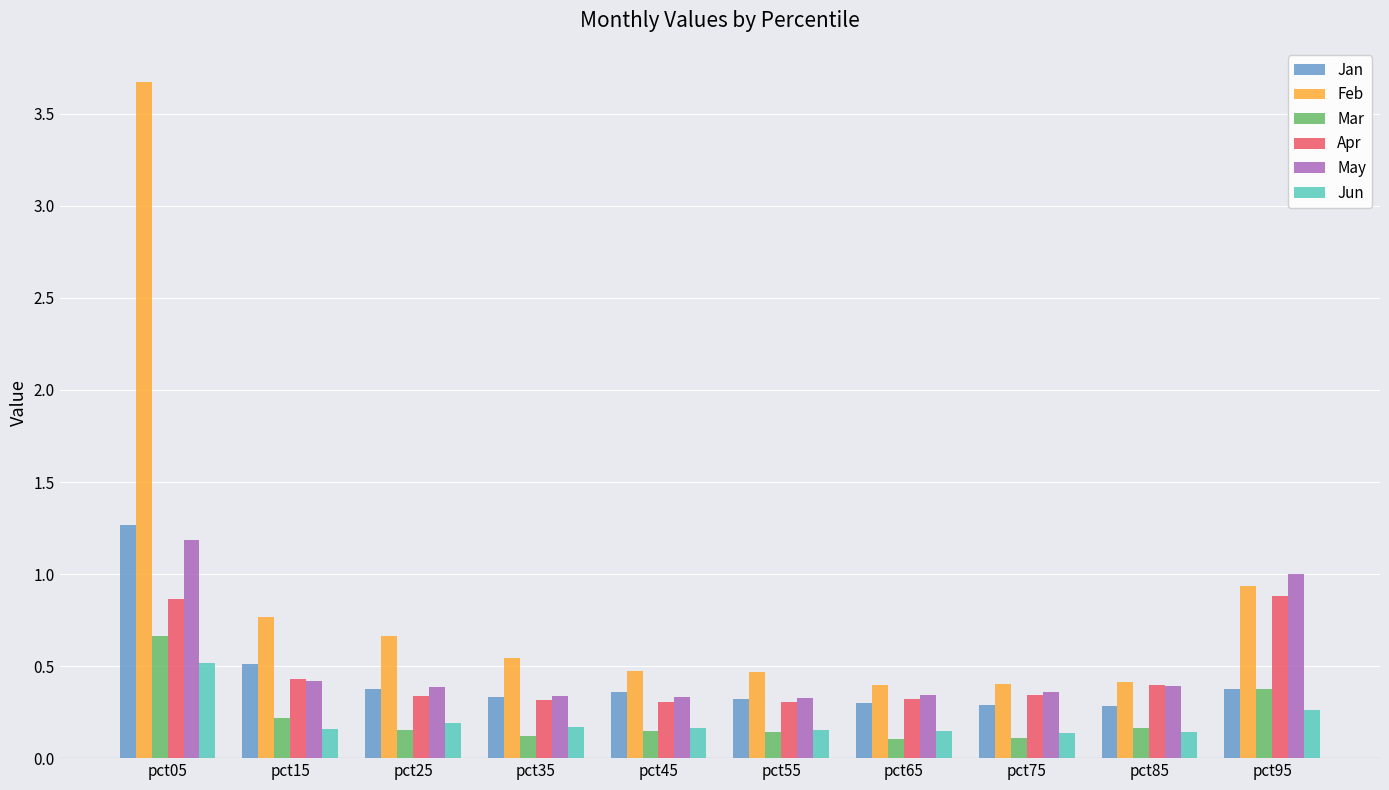

What are all the series names shown in the legend?

Jan, Feb, Mar, Apr, May, Jun